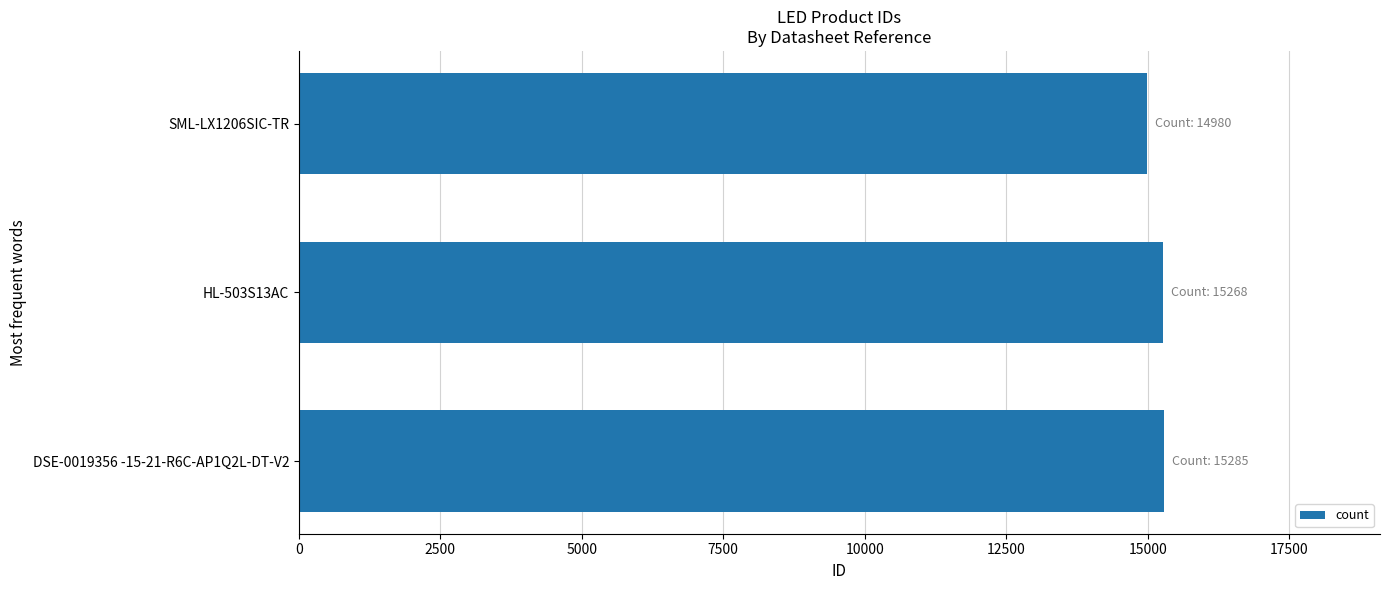

How many categories are shown in the chart?

3